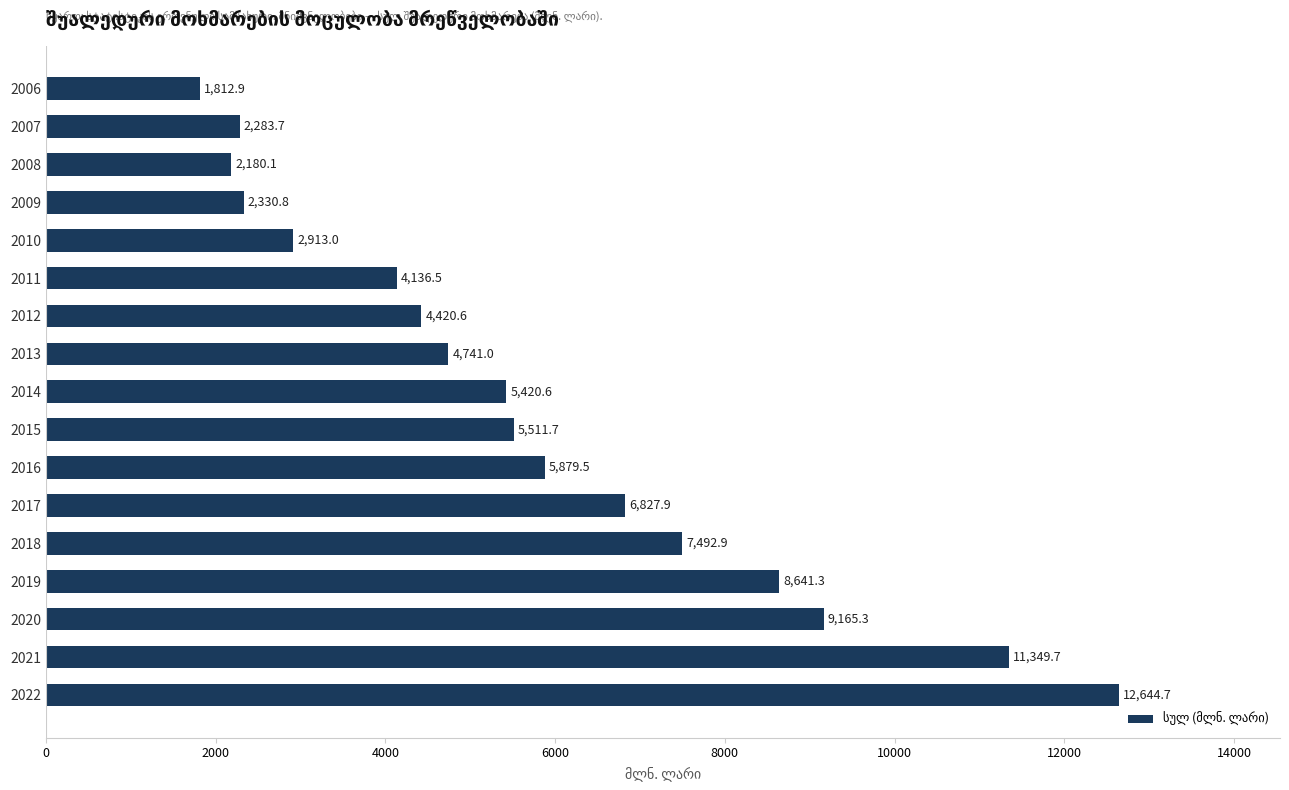

How many data points does each series have?

17